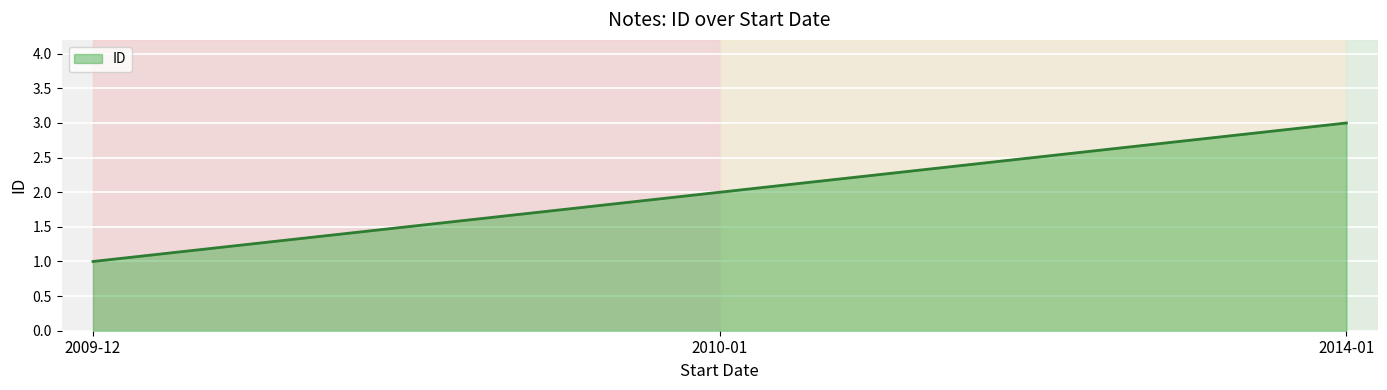

What is the change in value from 2010-01 to 2014-01?

+1